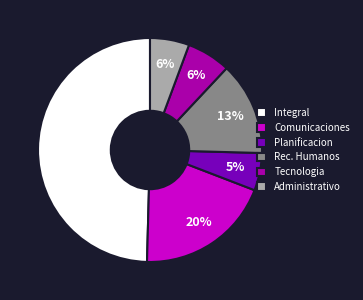

Which has a higher value, Planificacion or Rec. Humanos?

Rec. Humanos